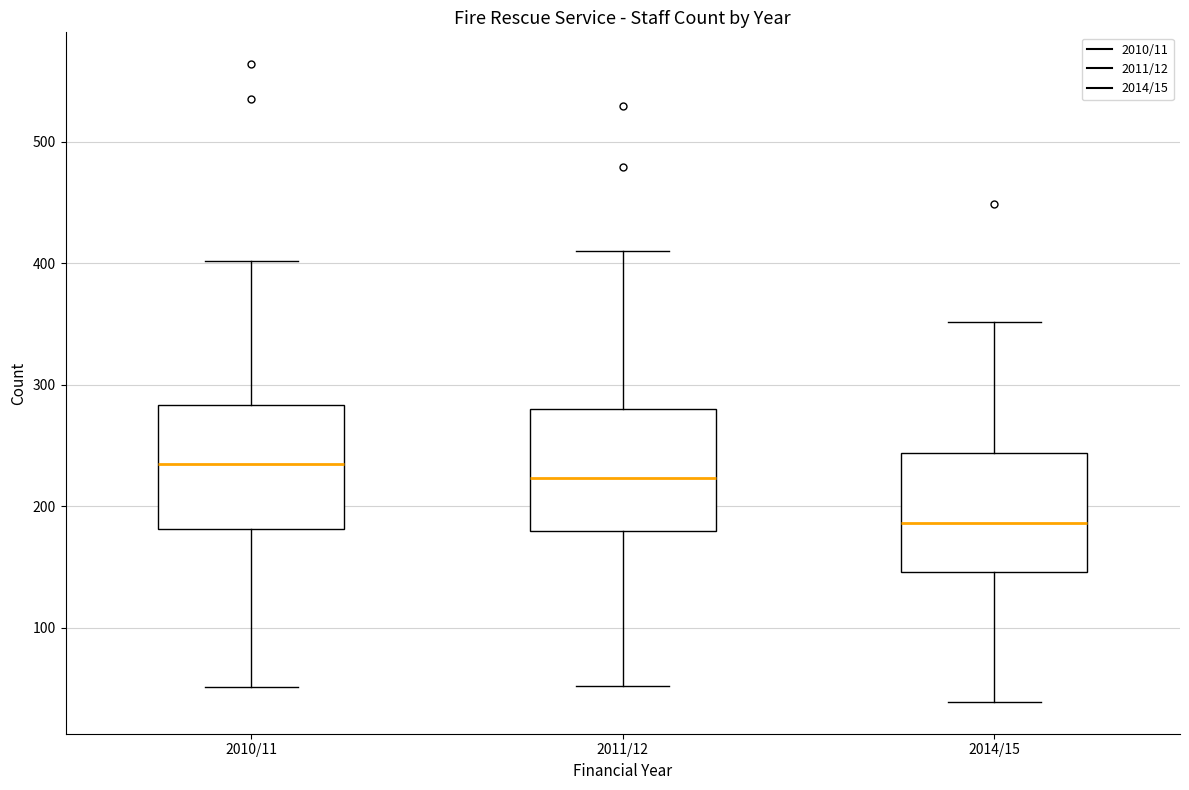

Which box has the highest median line?

2010/11